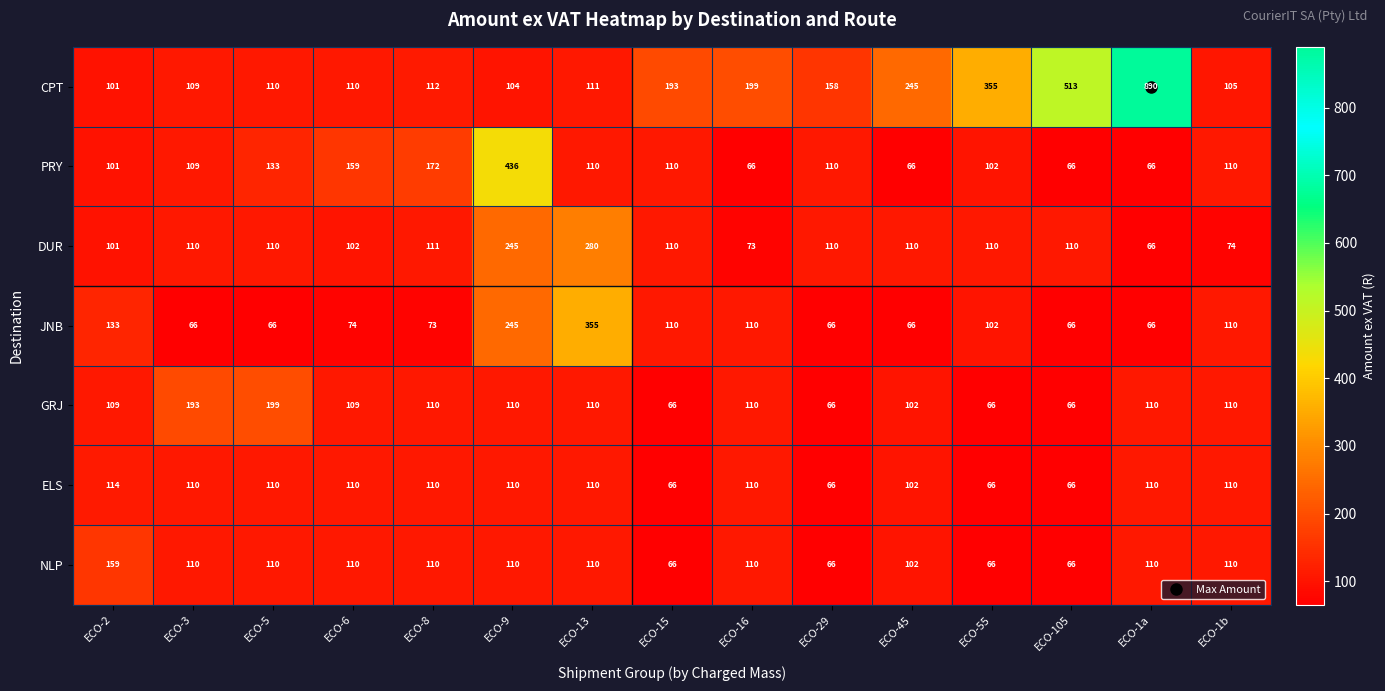

Count the number of data series in this chart.

7